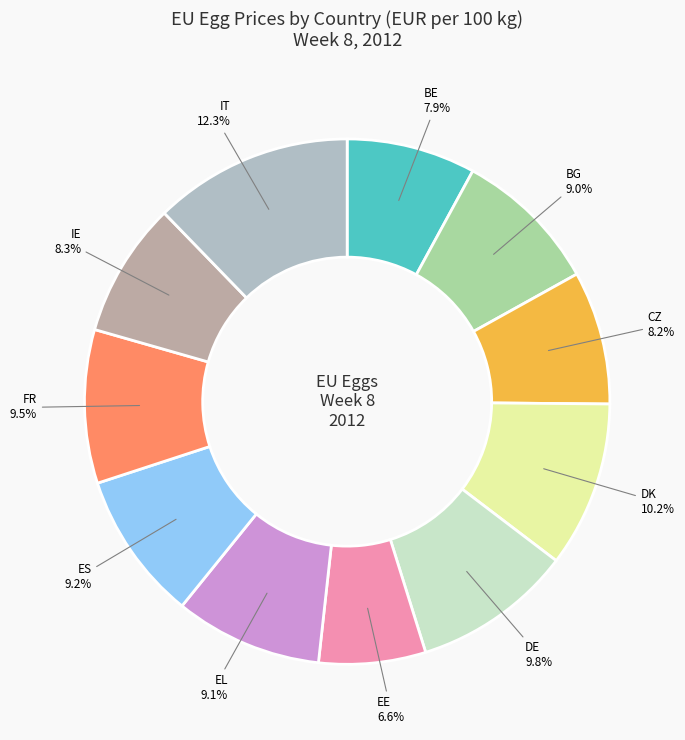

Is there a majority slice in this chart?

No